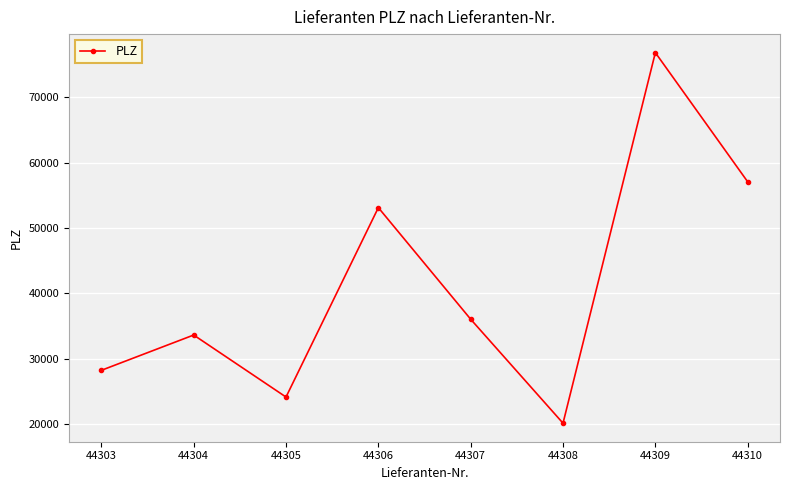

The chart shows a value of 33602 at 44304. True or false?

True